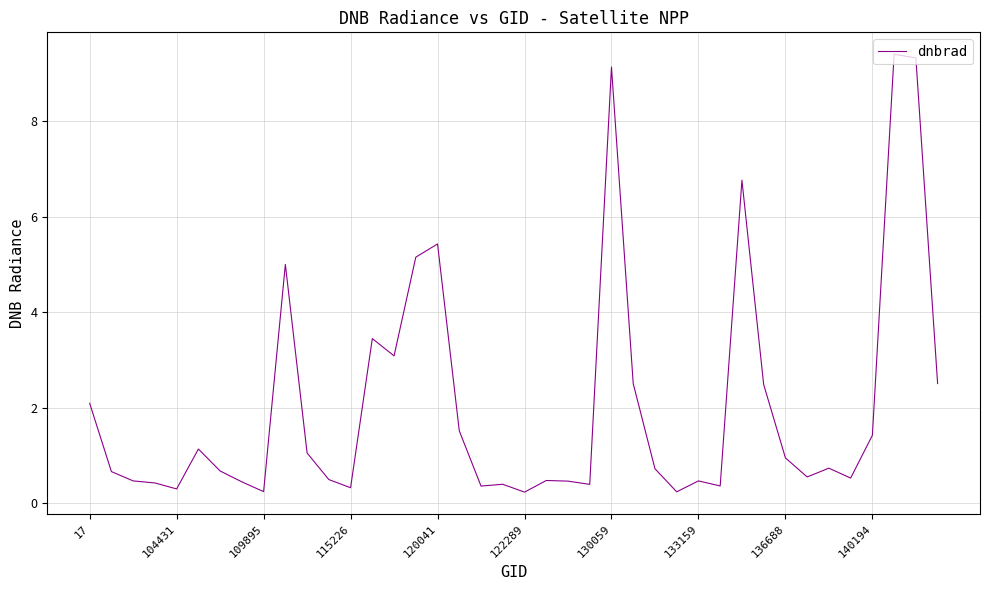

Is this an area chart (filled region under the line)?

No